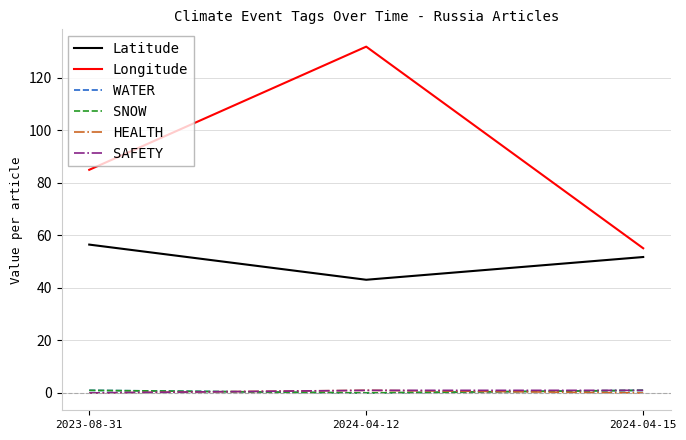

How many lines are shown in the chart?

6